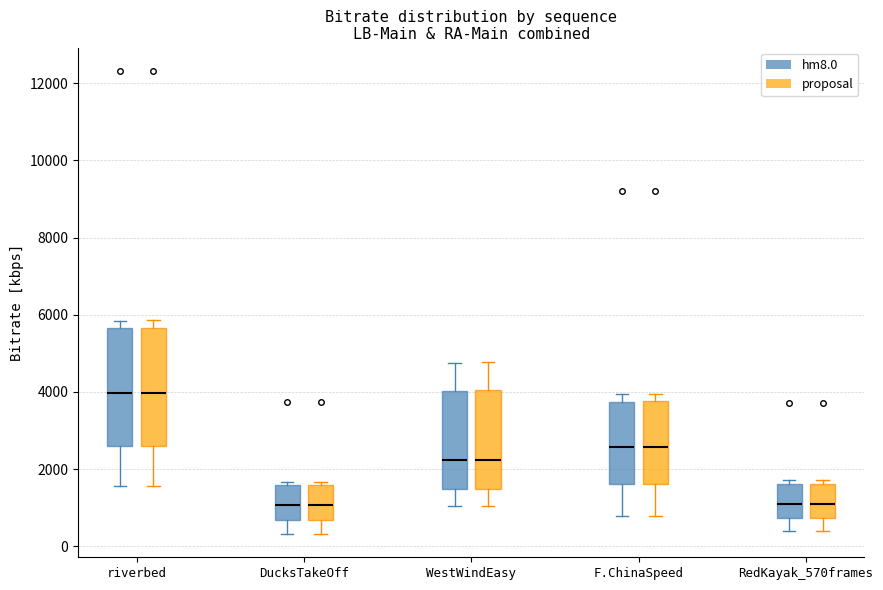

Where does the lower whisker of the box for riverbed (proposal) end on the y-axis? The values are not printed on the chart, so give them approximately, as read against the axis.

1600